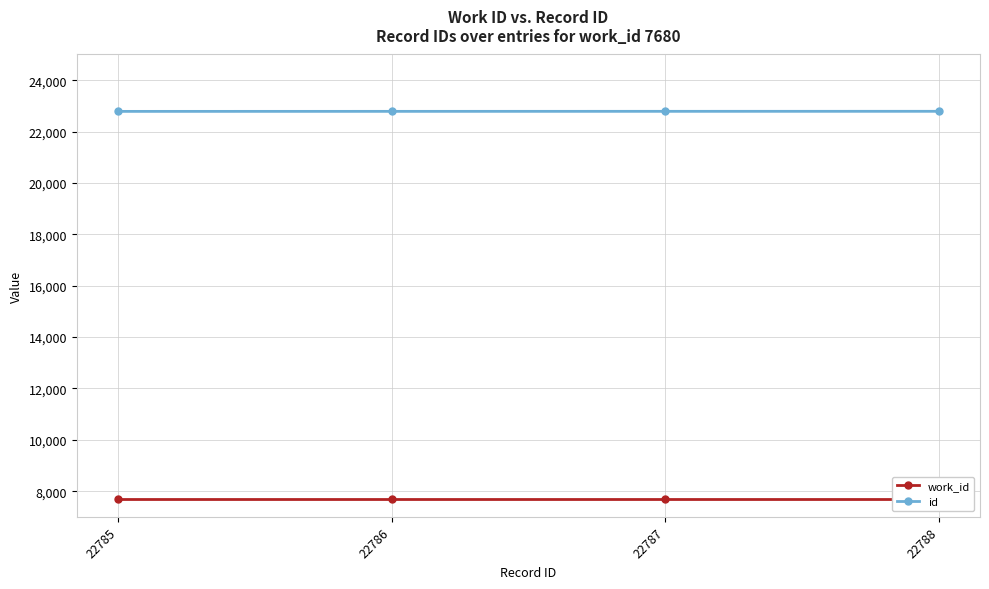

True or false: work_id has a value of 11587 at 22785.

False